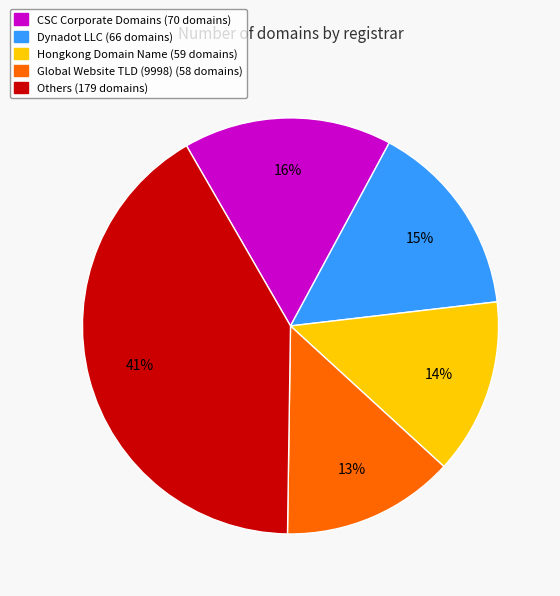

To the nearest percent, what is the average slice percentage?

20%